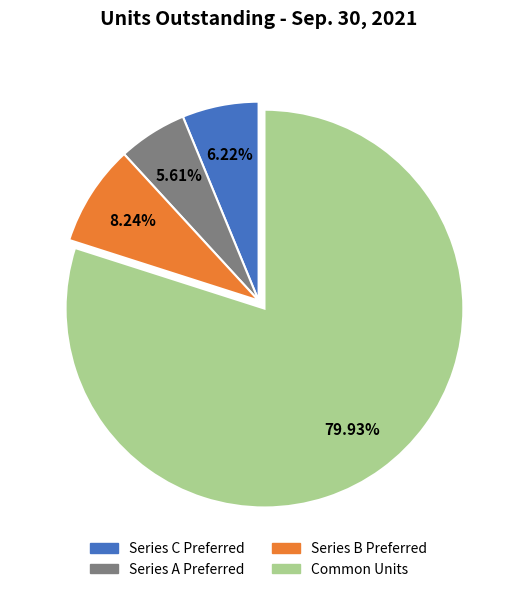

Which category has the smallest portion of the pie?

Series A Preferred